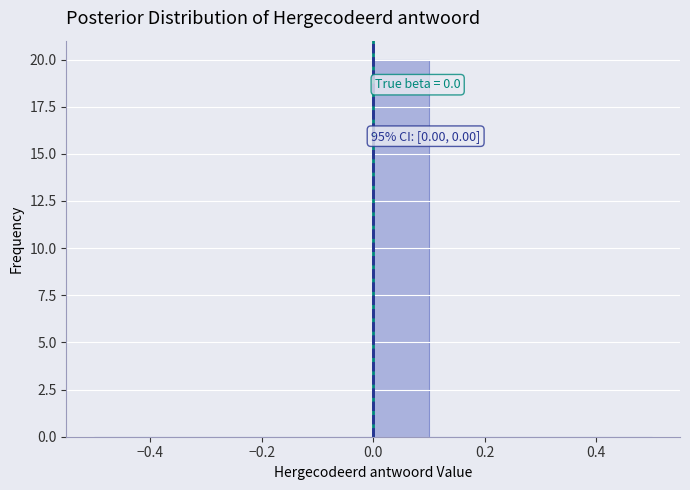

Over which range of the x-axis is the bar tallest?

0.0 to 0.1